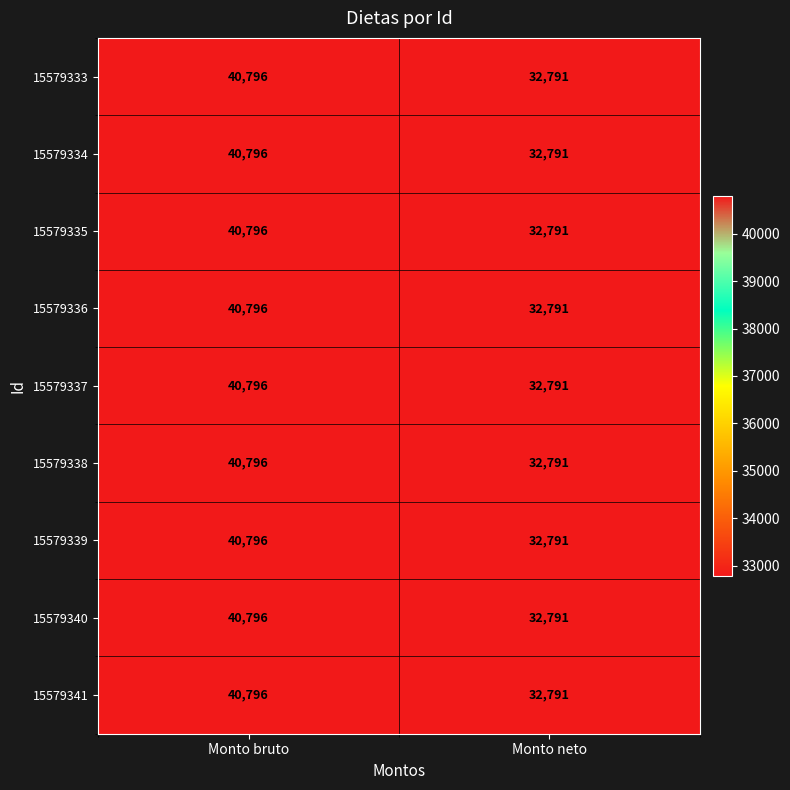

At which category is the sum across all series the highest?

Monto bruto